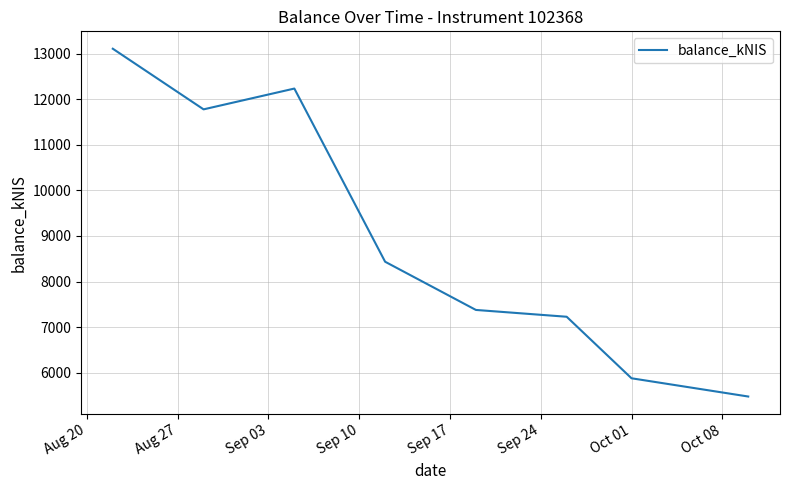

Count the number of categories in the chart.

8